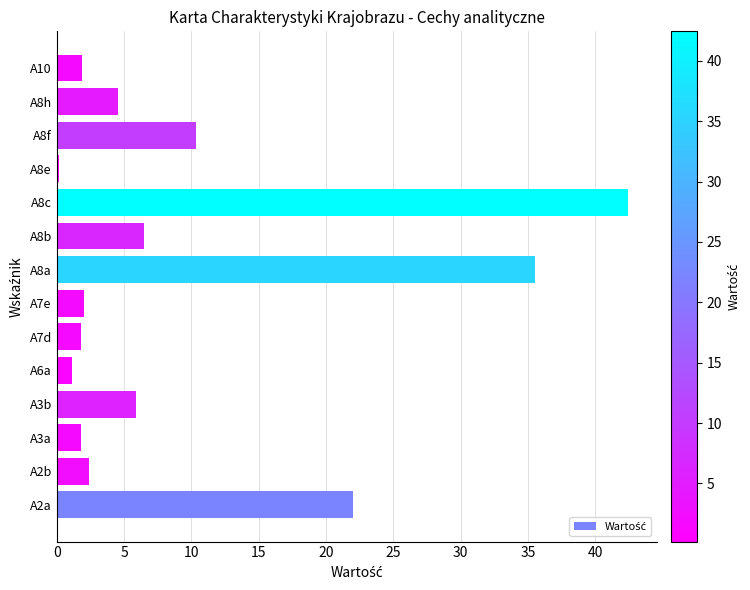

The chart shows a value of 1.8 at A3a. True or false?

True